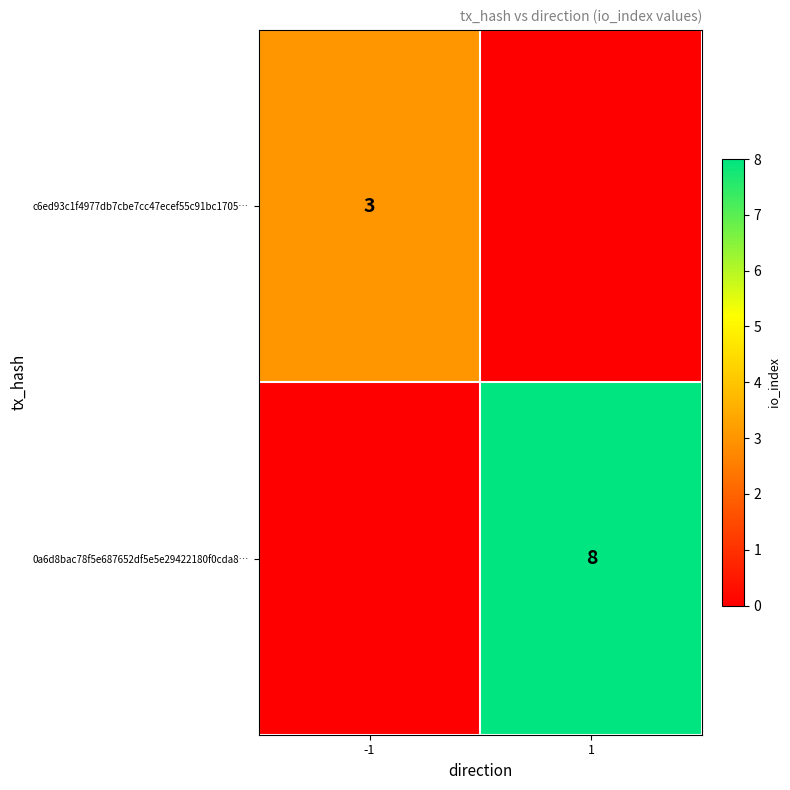

Is it true that c6ed93c1f4977db7cbe7cc47ecef55c91bc1705… equals 3 at -1?

True